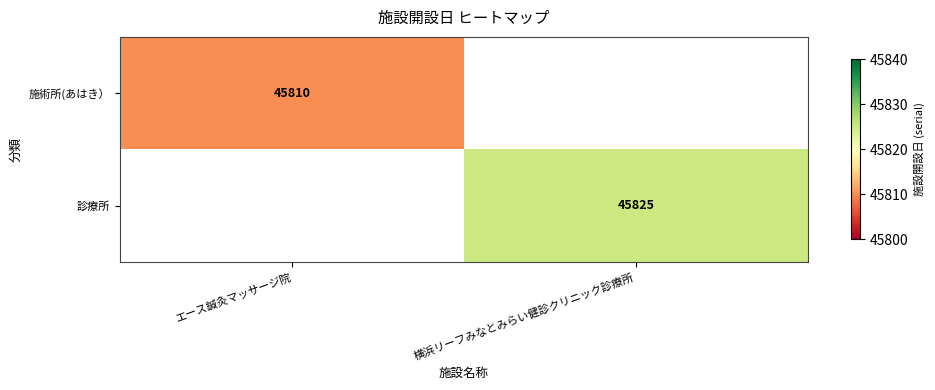

Is it true that 診療所 equals 45825.0 at 横浜リーフみなとみらい健診クリニック診療所?

True